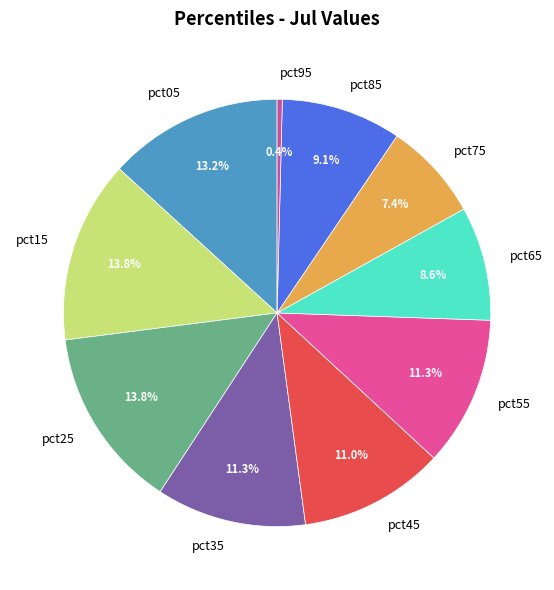

Between pct35 and pct85, which is larger?

pct35